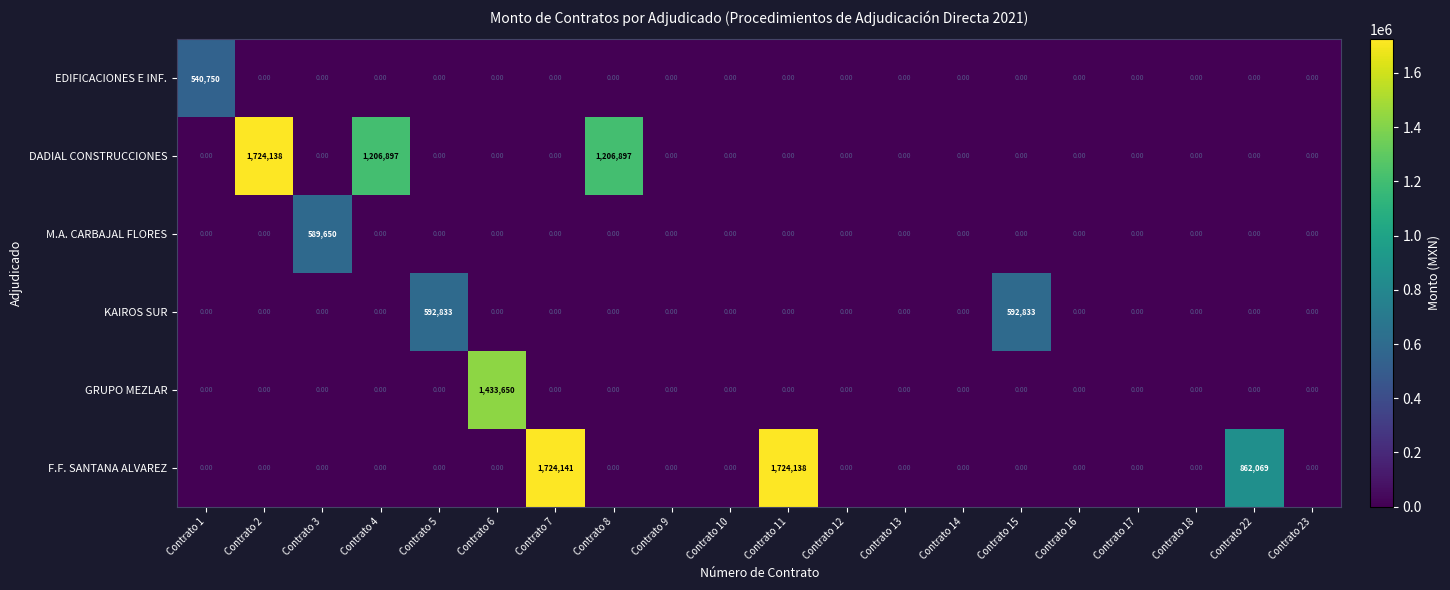

How many data points does each series have?

20